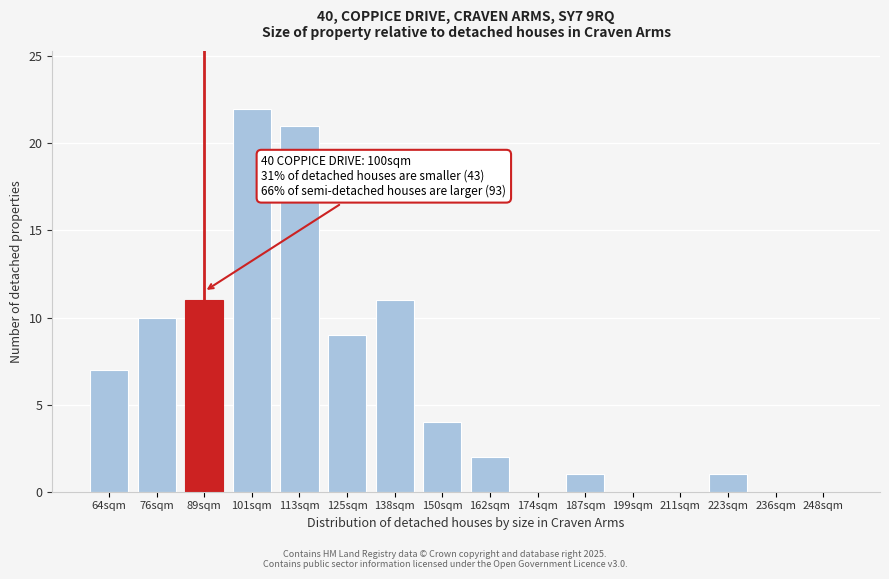

Reading left to right, transcribe all the data shown in this chart.

64sqm=7	76sqm=10	89sqm=11	101sqm=22	113sqm=21	125sqm=9	138sqm=11	150sqm=4	162sqm=2	174sqm=0	187sqm=1	199sqm=0	211sqm=0	223sqm=1	236sqm=0	248sqm=0